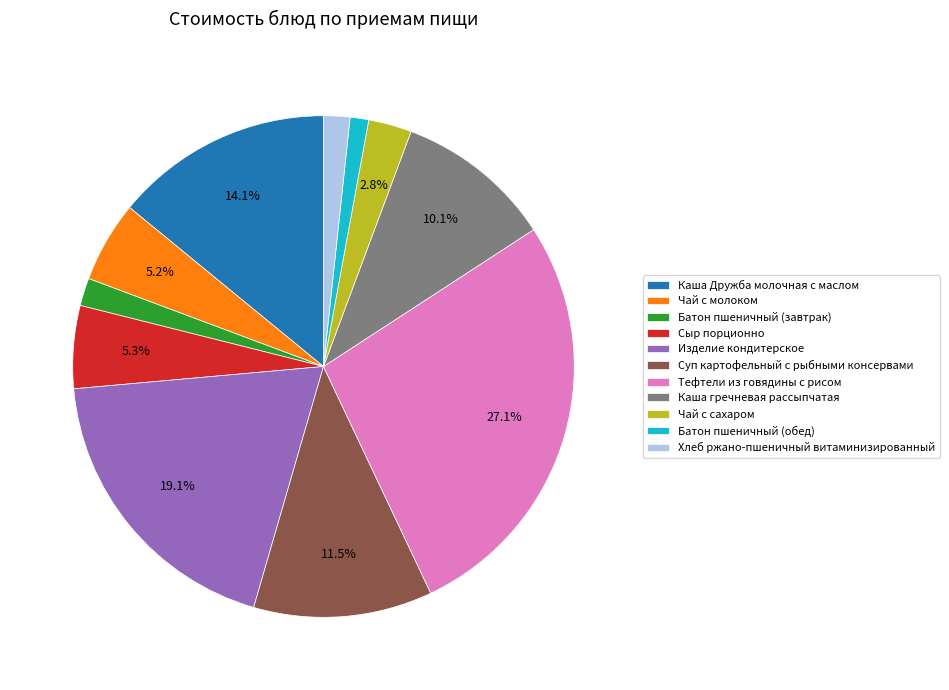

How many slices are in this pie chart?

11